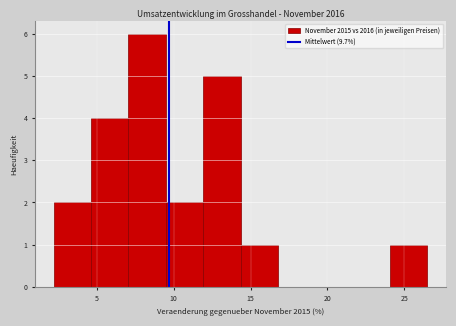

Reading left to right, list every bar in this chart as the range it spans on the x-axis followed by its height. Neither the bar edges nor the heights are printed on the chart, so give them approximately, as read against the axes.

2.0 to 4.5: 2
4.5 to 7.0: 4
7.0 to 9.5: 6
9.5 to 12.0: 2
12.0 to 14.5: 5
14.5 to 17.0: 1
17.0 to 19.0: 0
19.0 to 21.5: 0
21.5 to 24.0: 0
24.0 to 26.5: 1